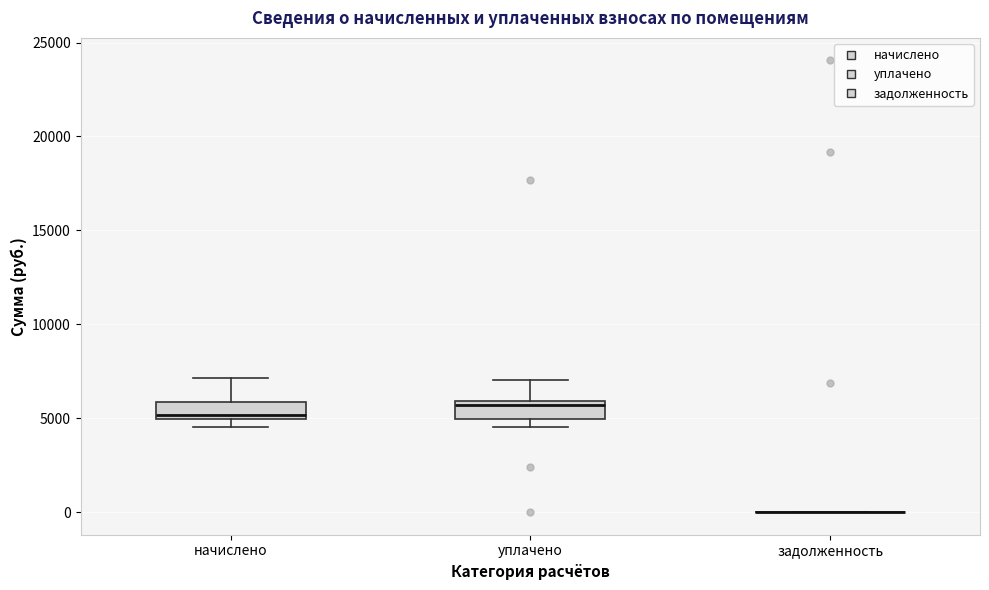

Reading left to right, read every box against the y-axis: the position of its median line, the range the box covers, and the ends of its whiskers. The values are not printed on the chart, so give them approximately, as read against the axis.

начислено: median 5000 (just above the box's lower edge), box 5000 to 6000, whiskers 4500 to 7000
уплачено: median 5500, box 5000 to 6000, whiskers 4500 to 7000
задолженность: box collapsed to a line at 0, whiskers 0 to 0